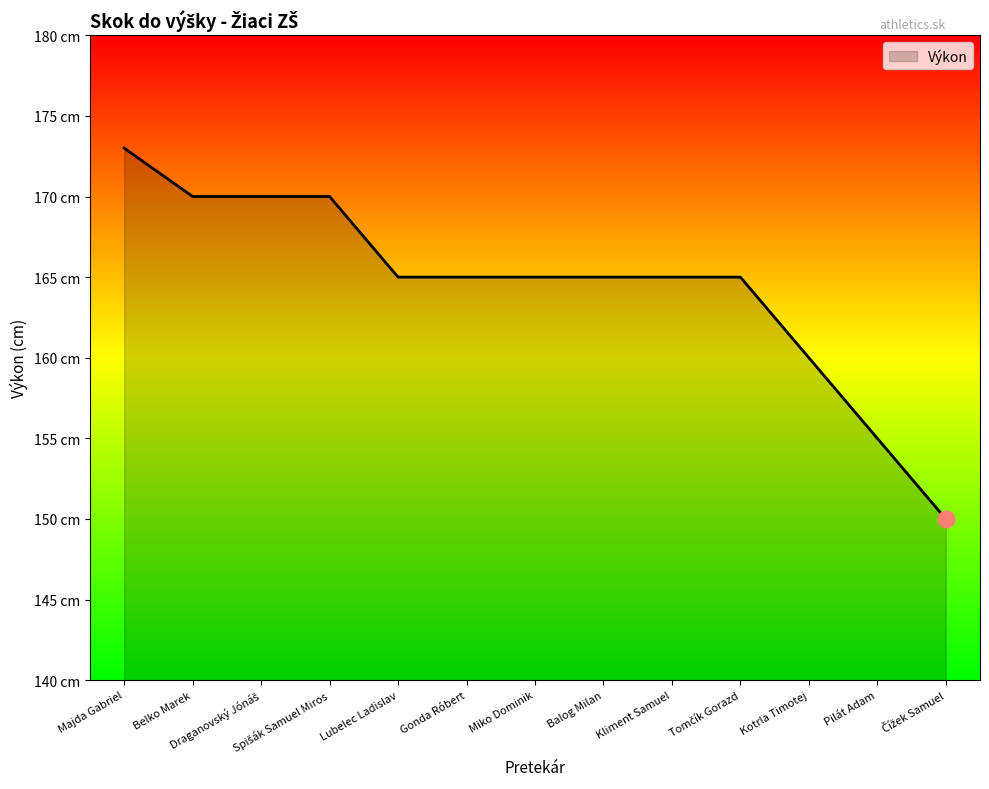

Does the chart have visible grid lines?

No